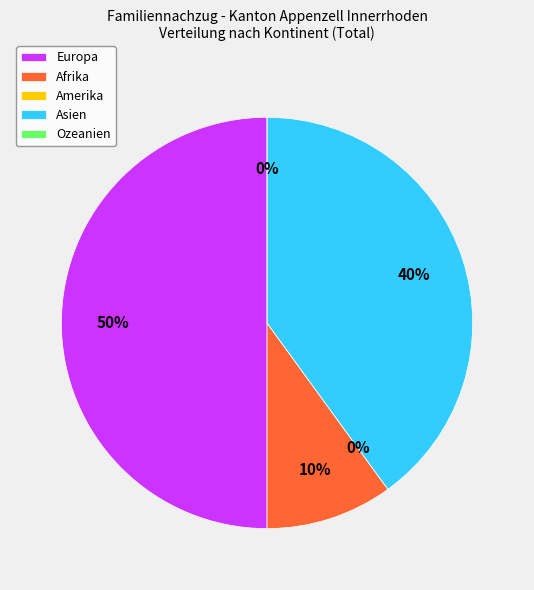

To the nearest percent, what is the difference between the largest and smallest slice percentages?

50%